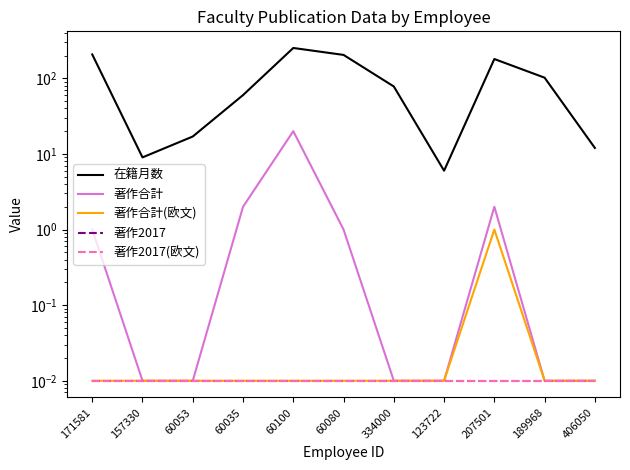

How many values in the 在籍月数 series are below 78?

5